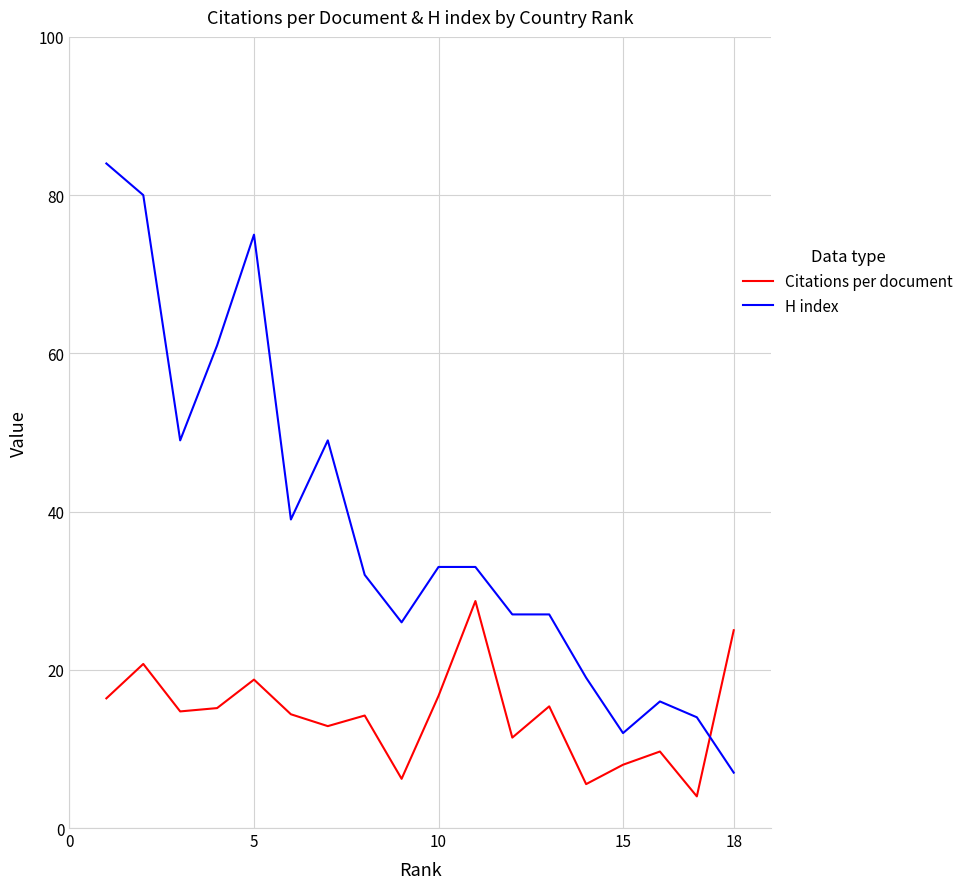

What is the difference between the maximum and minimum values in the Citations per document series?

24.7